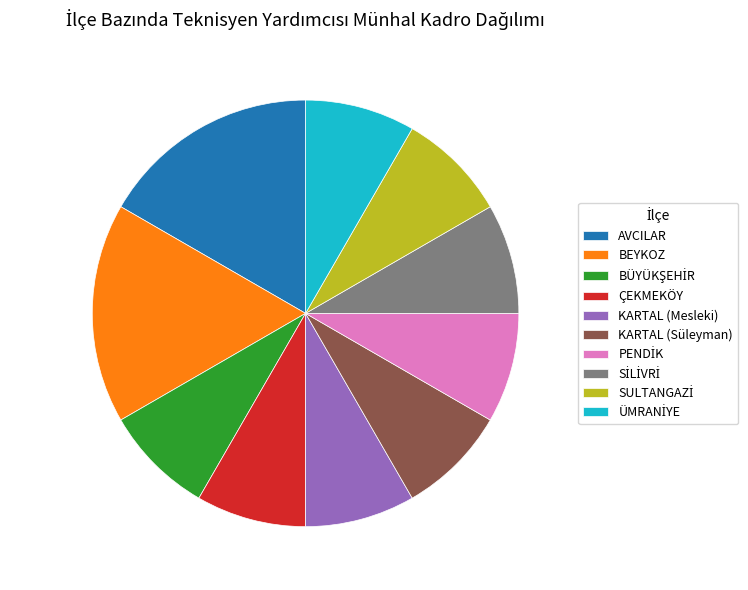

Count the number of slices in the pie.

10